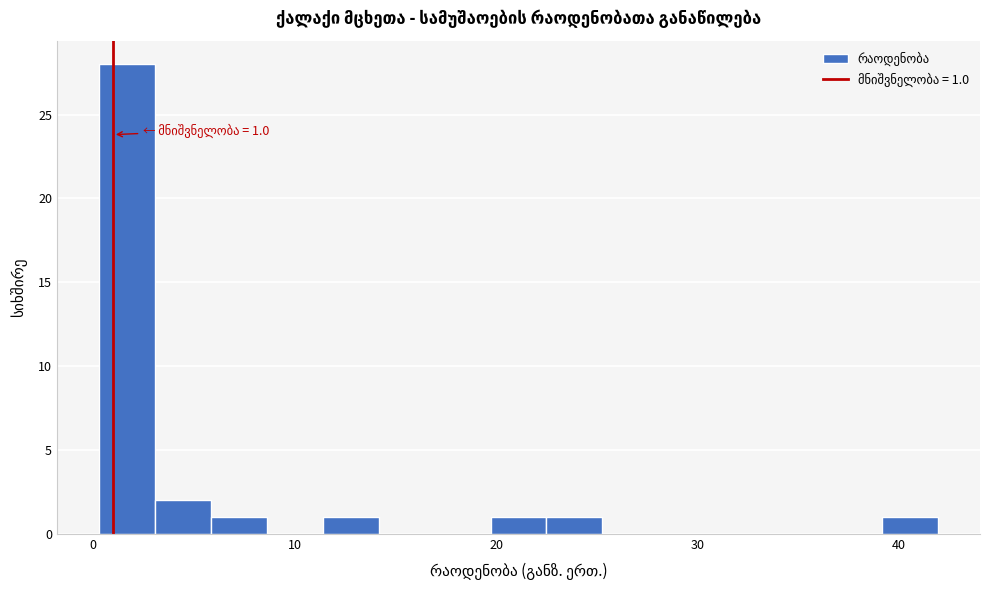

Read against the x-axis, roughly where is the centre of the tallest bar?

2